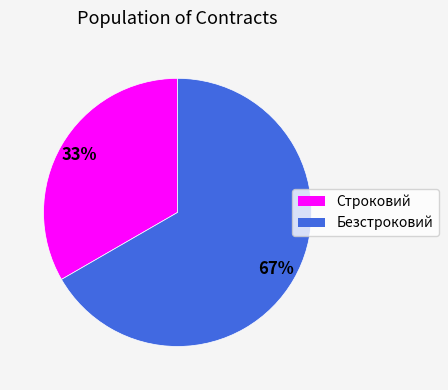

Rank the categories by value from lowest to highest.

Строковий, Безстроковий